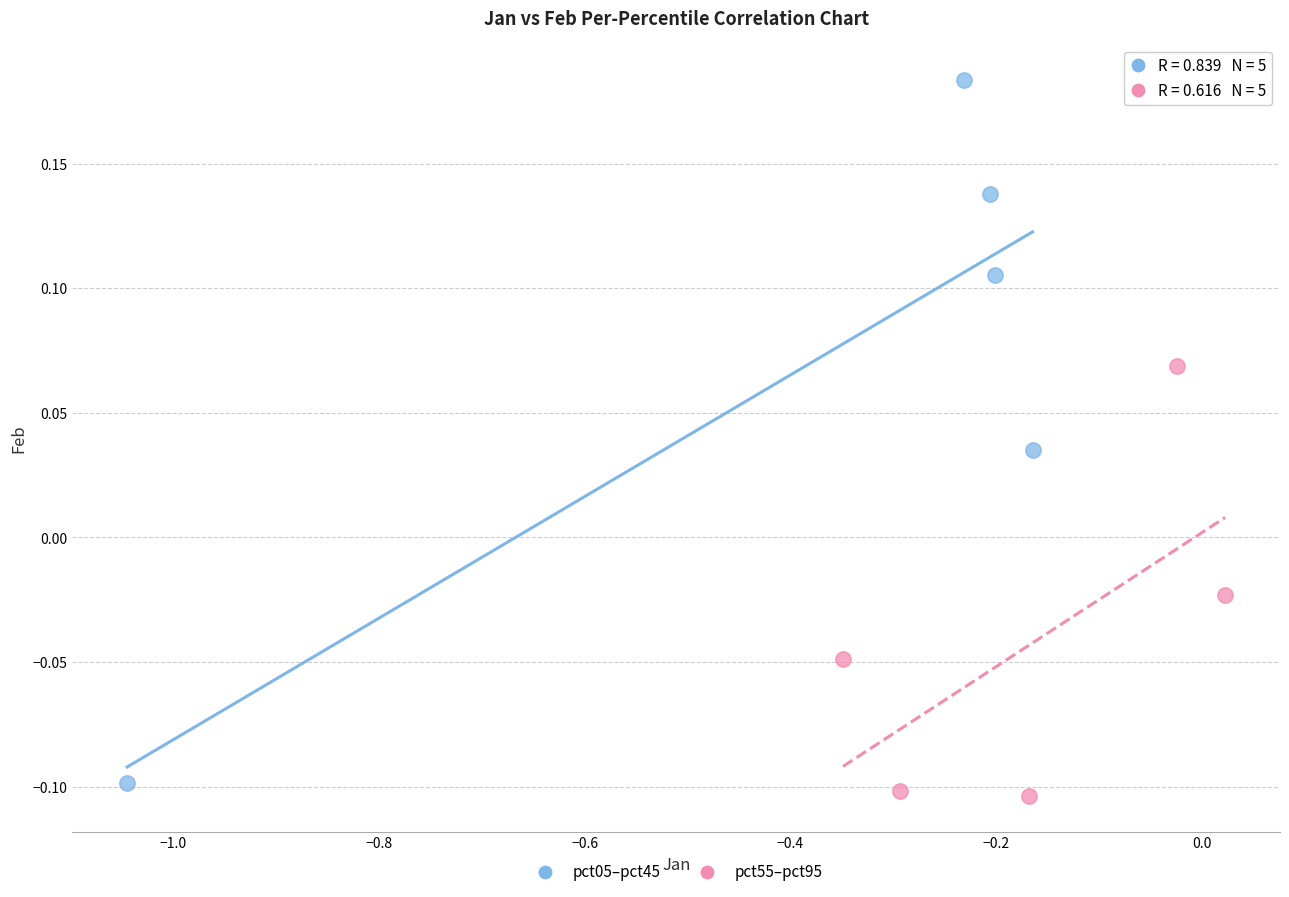

Which series contains the highest Y value?

pct05–pct45